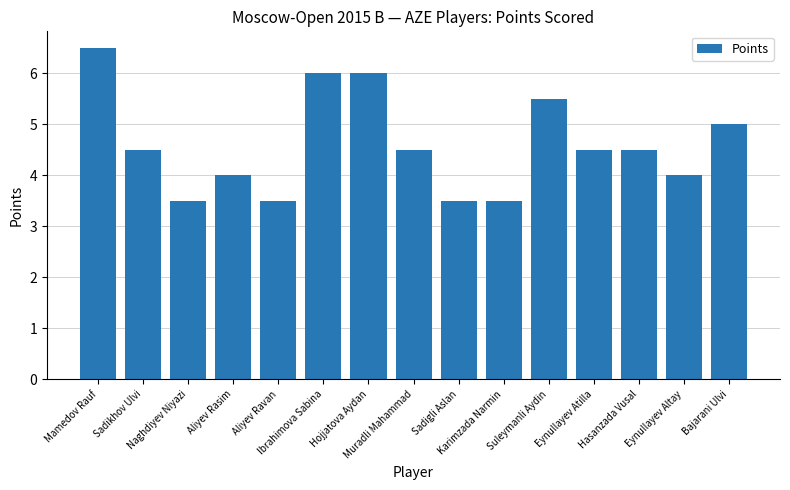

Approximately how many times larger is the value at Eynullayev Atilla compared to Hasanzada Vusal?

1.0